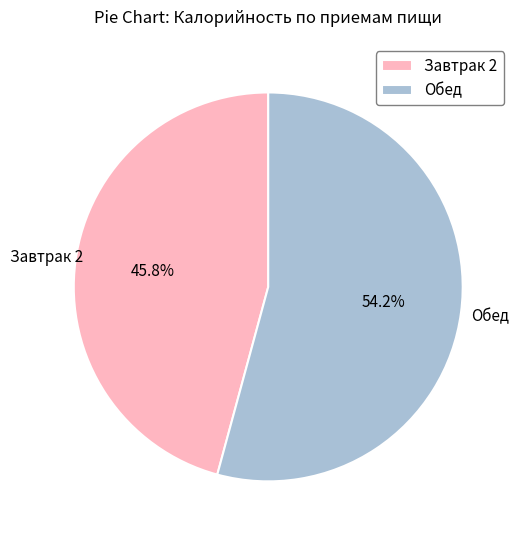

What is the ratio of the value at Завтрак 2 to the value at Обед?

0.8